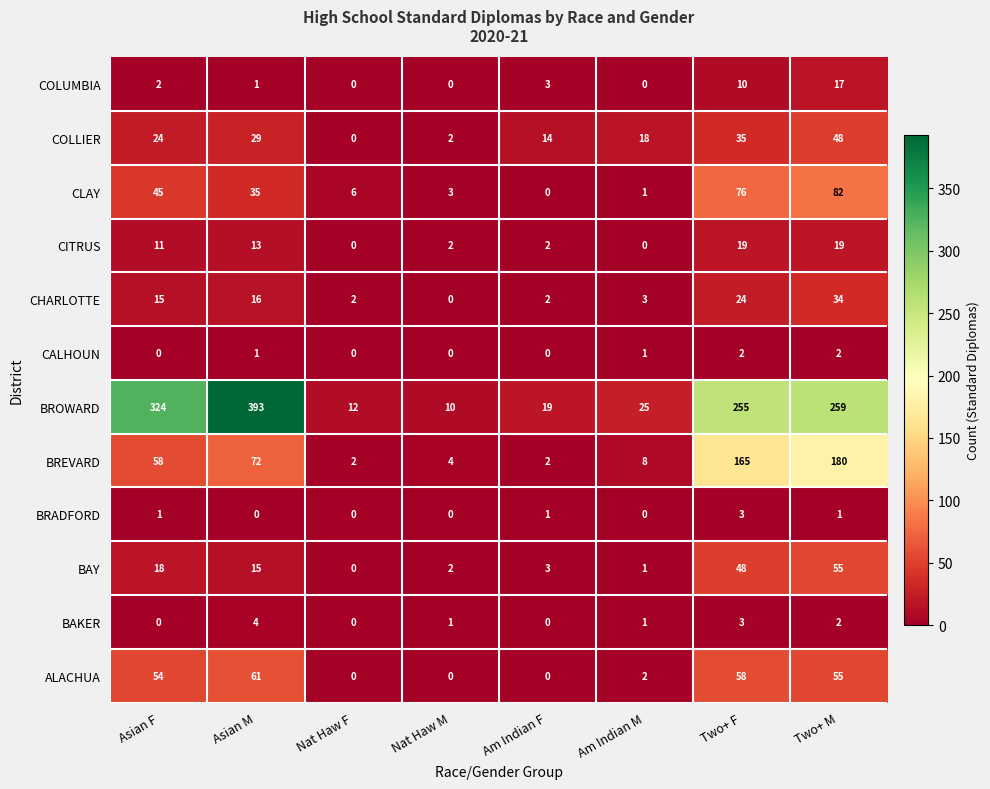

Where is BAKER nearest to the value 2?

Two+ M